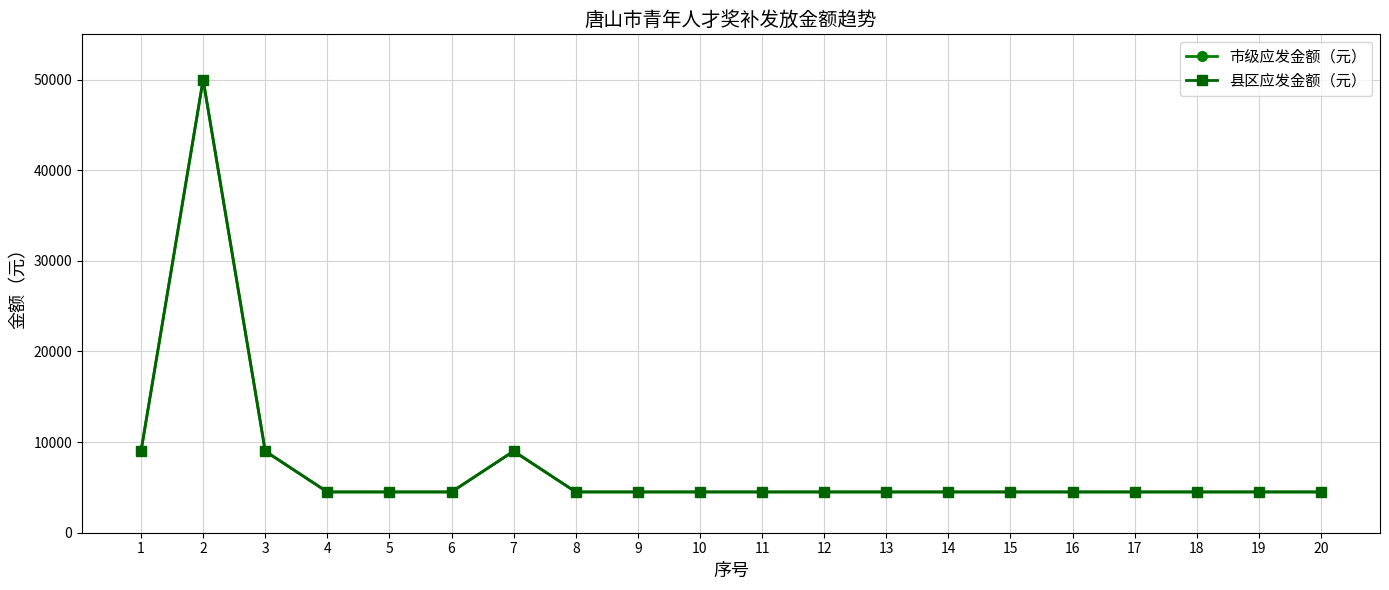

The value of 县区应发金额（元） at 14 is 5992. True or false?

False